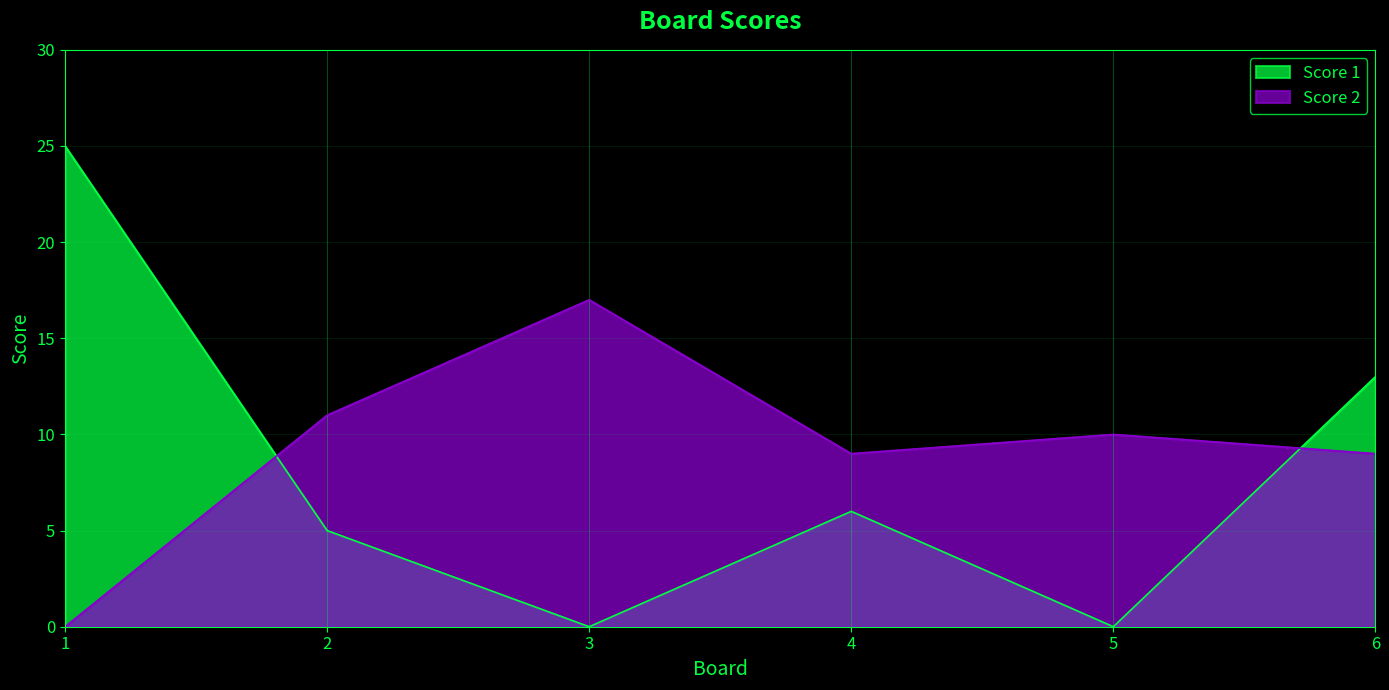

What are all the series names shown in the legend?

Score 1, Score 2